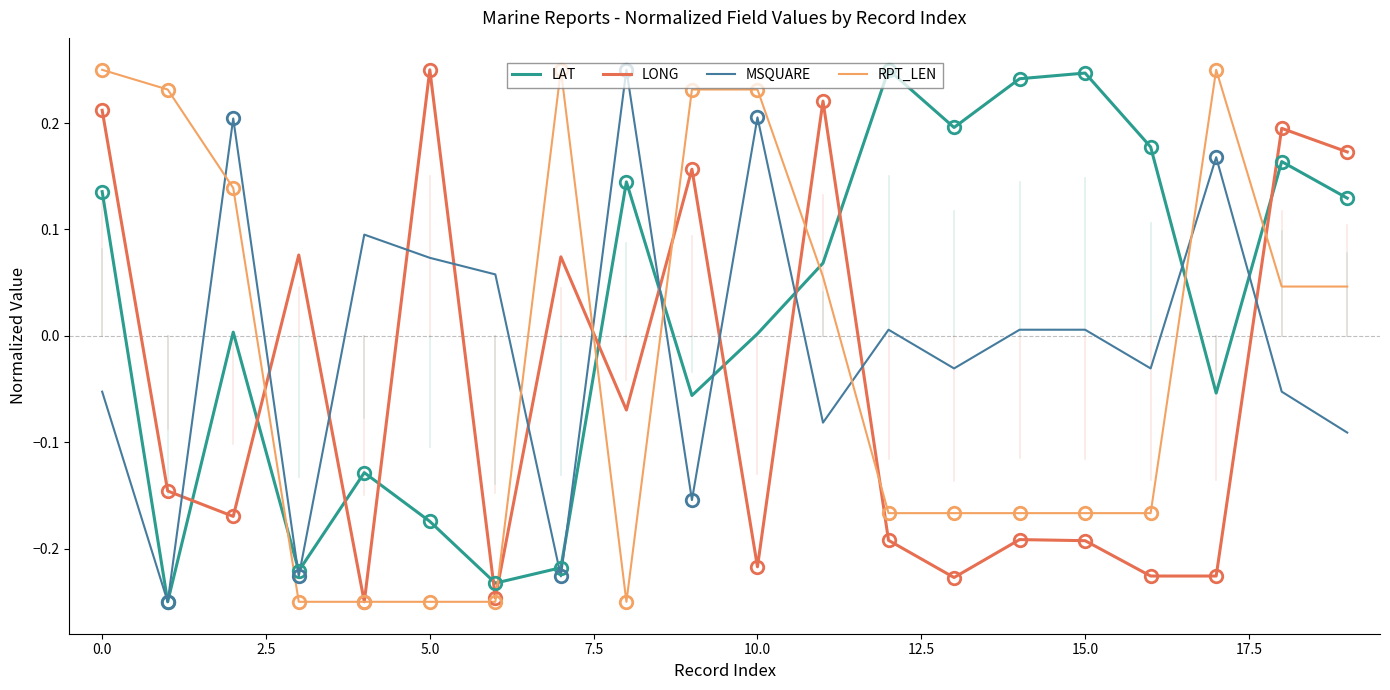

True or false: LONG and LAT cross at least once.

True